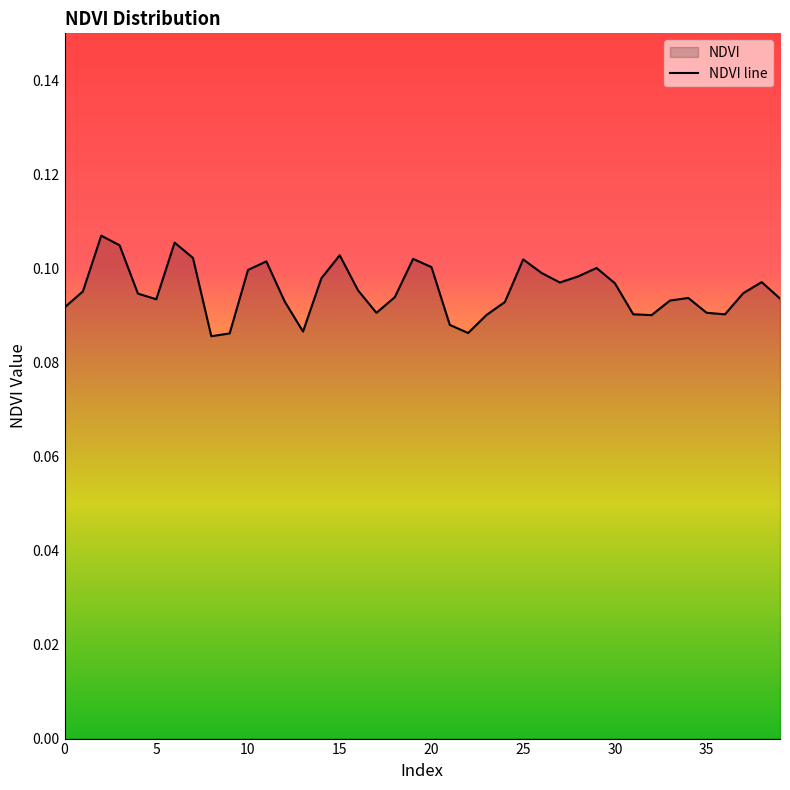

Where is the data nearest to the value 0?

8